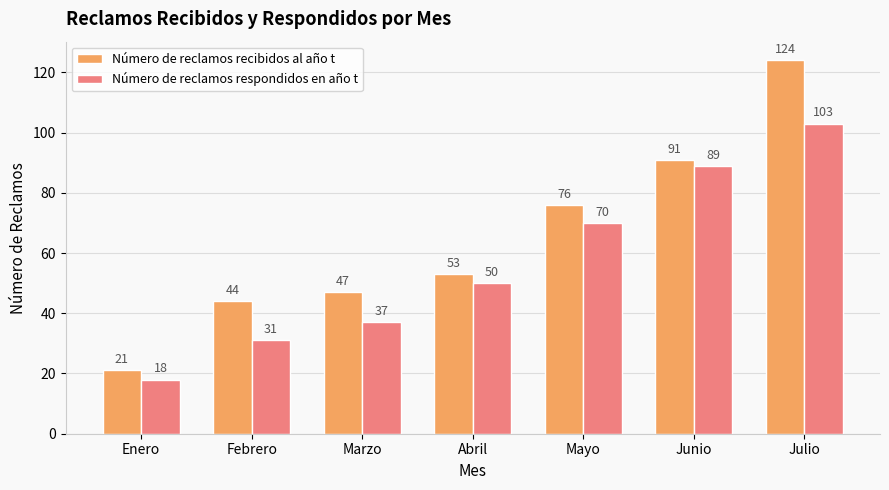

What is the spread (max minus min) of values at Febrero?

13